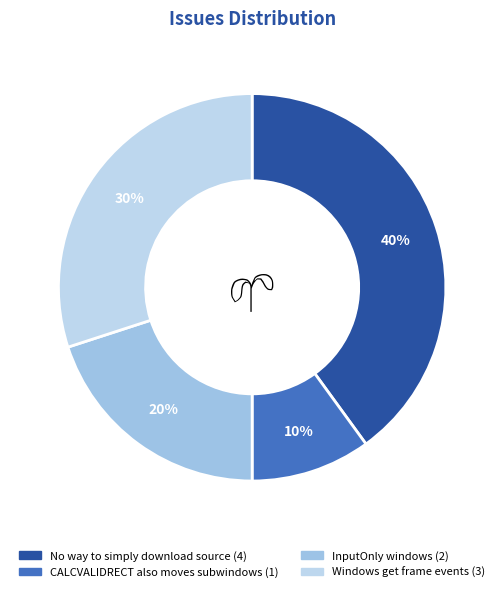

How many segments does this pie chart have?

4